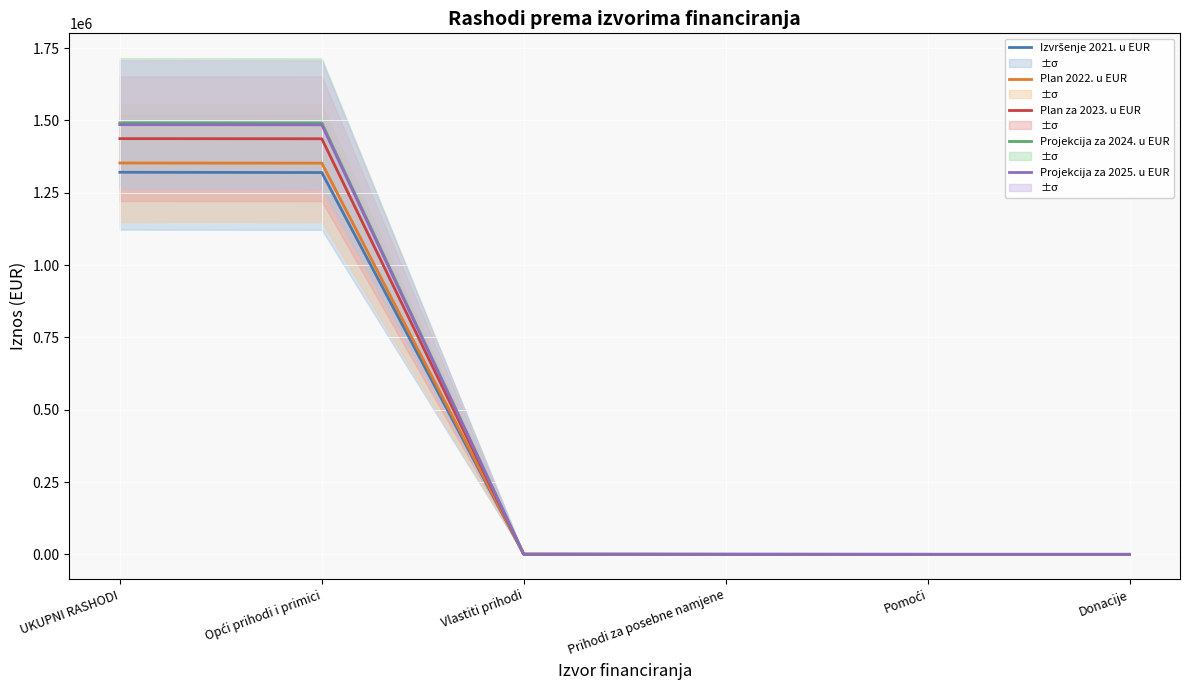

What is the value of the Plan 2022. u EUR point at the 2nd from the left?

1352429.8